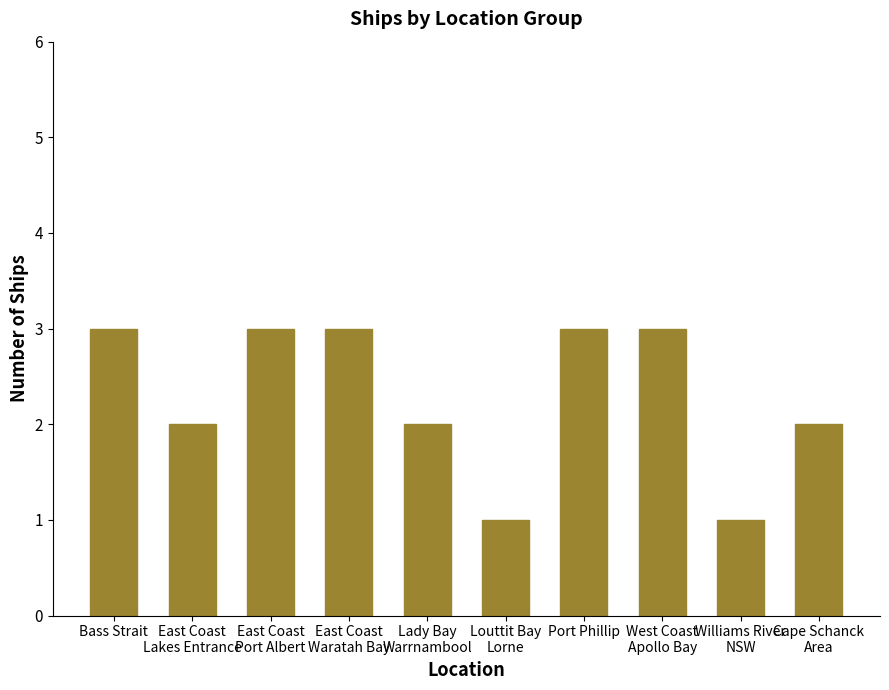

What is the label of the 5th bar from the right?

Louttit Bay
Lorne